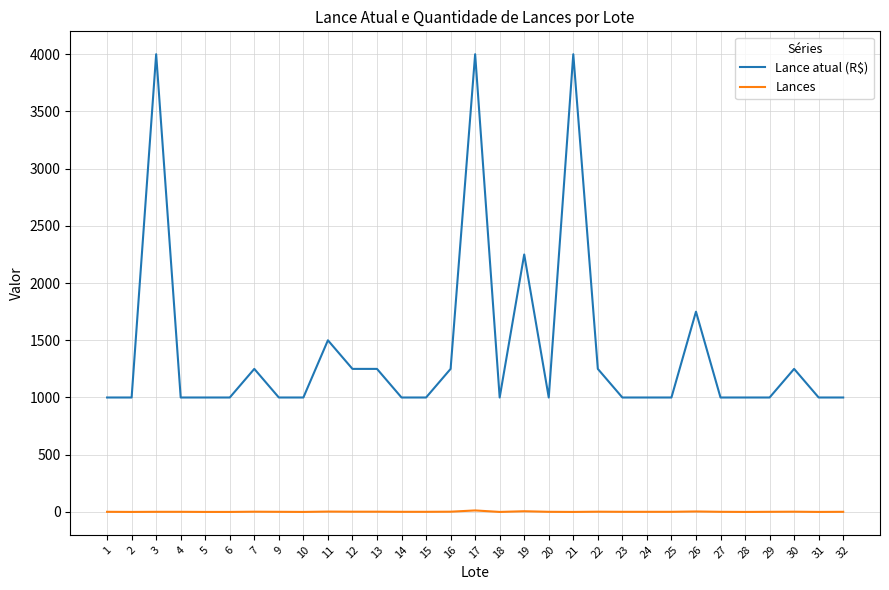

What is the difference between the maximum and minimum values in the Lance atual (R$) series?

3000